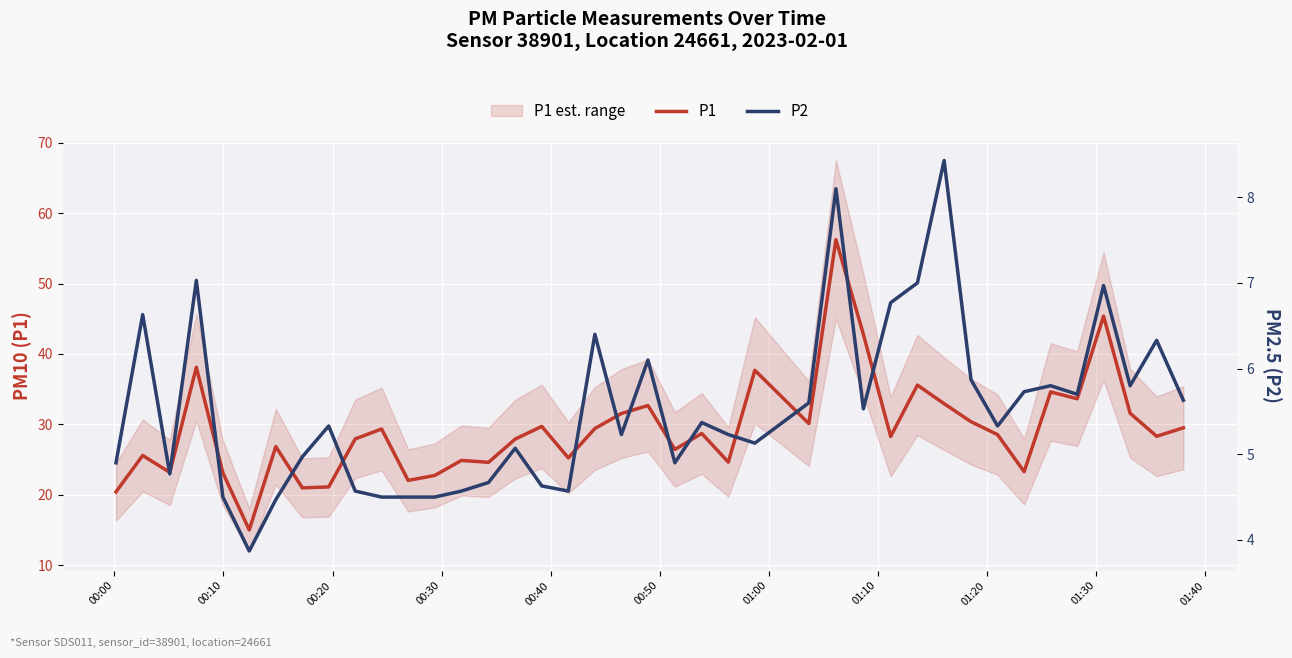

Rank the series by their average value, from lowest to highest.

P2, P1